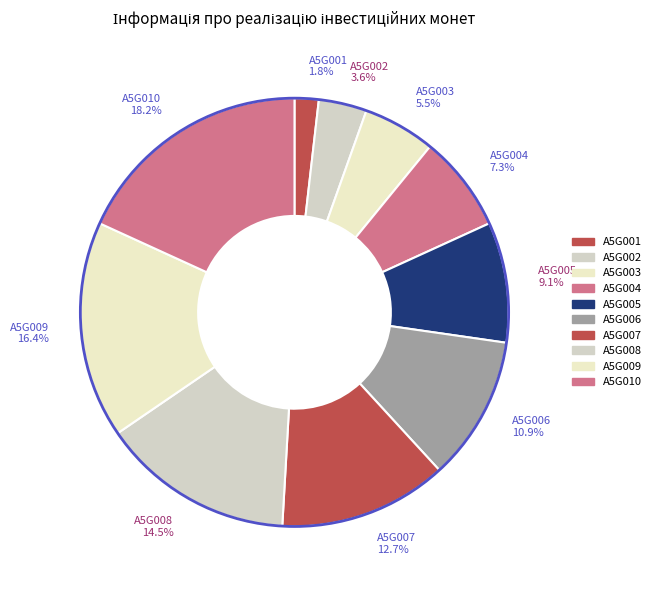

Is A5G006 the majority of the pie?

No